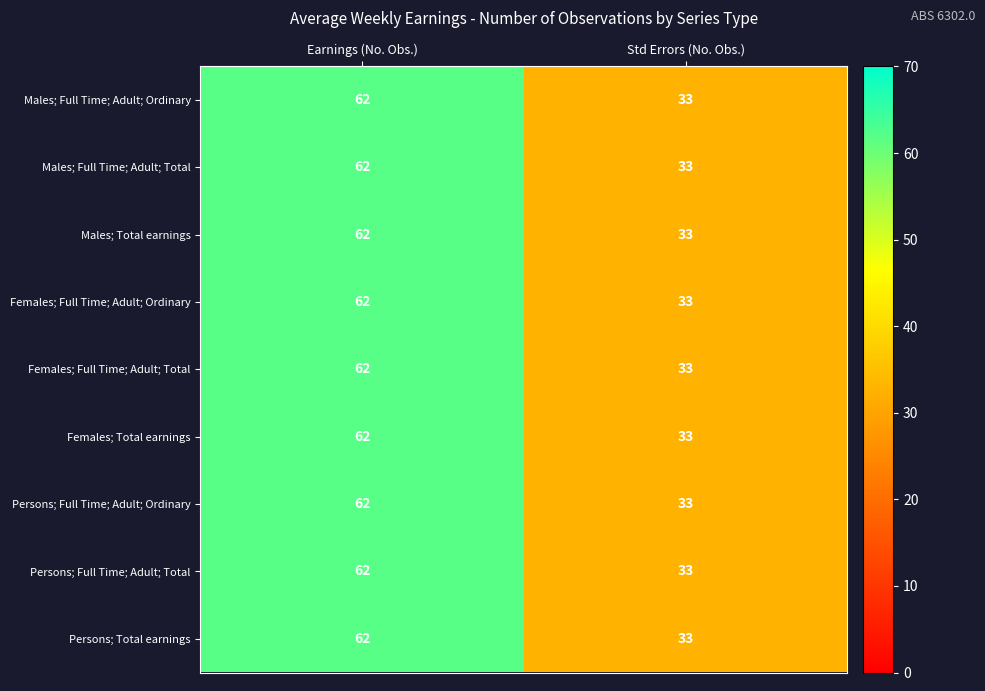

What is the minimum value shown in the chart?

33